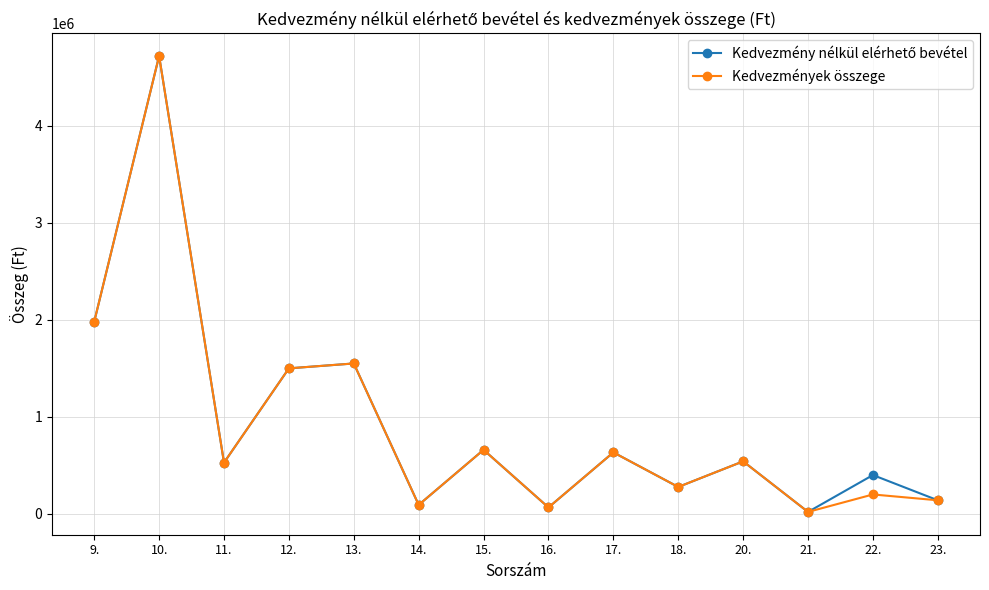

At which category is the sum across all series the highest?

10.